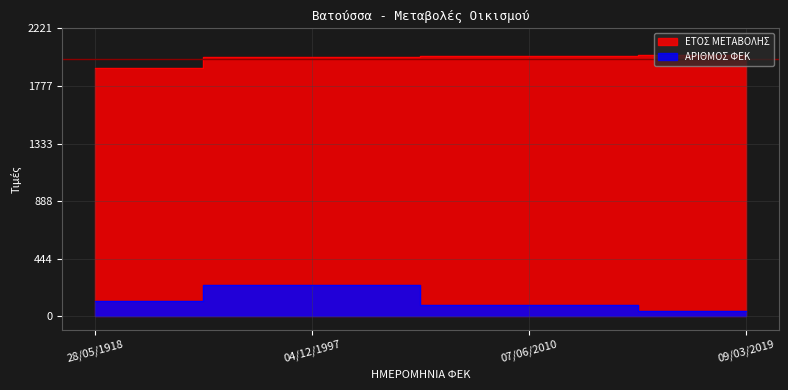

True or false: ΑΡΙΘΜΟΣ ΦΕΚ has a value of 165 at 28/05/1918.

False